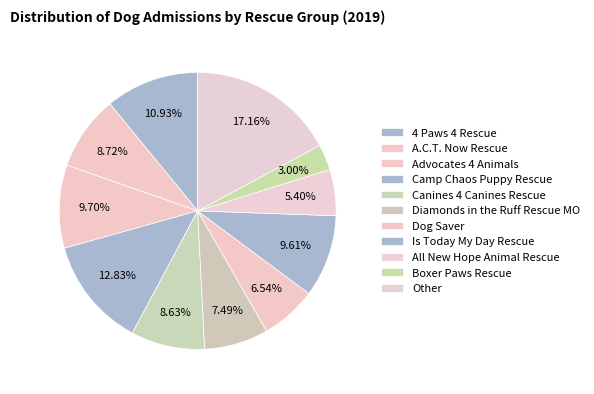

To the nearest percent, what is the difference between the largest and smallest slice percentages?

14%